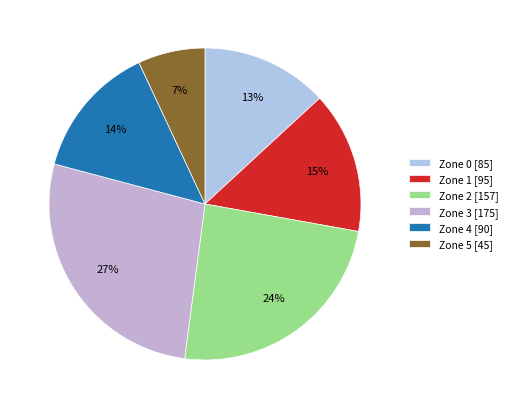

Which slice is the largest?

Zone 3